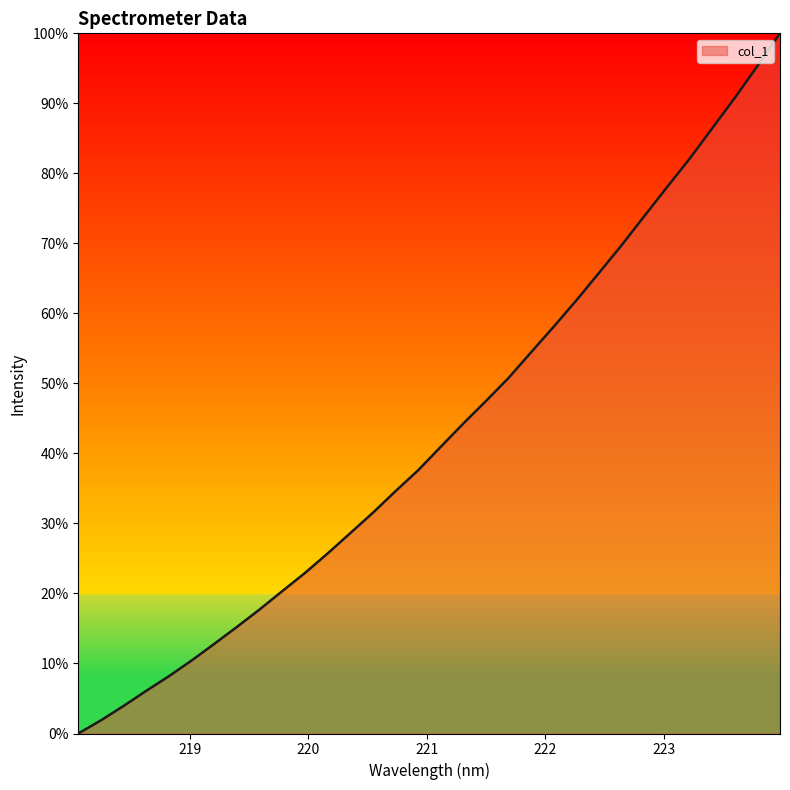

What is the maximum value shown in the chart?

100.0